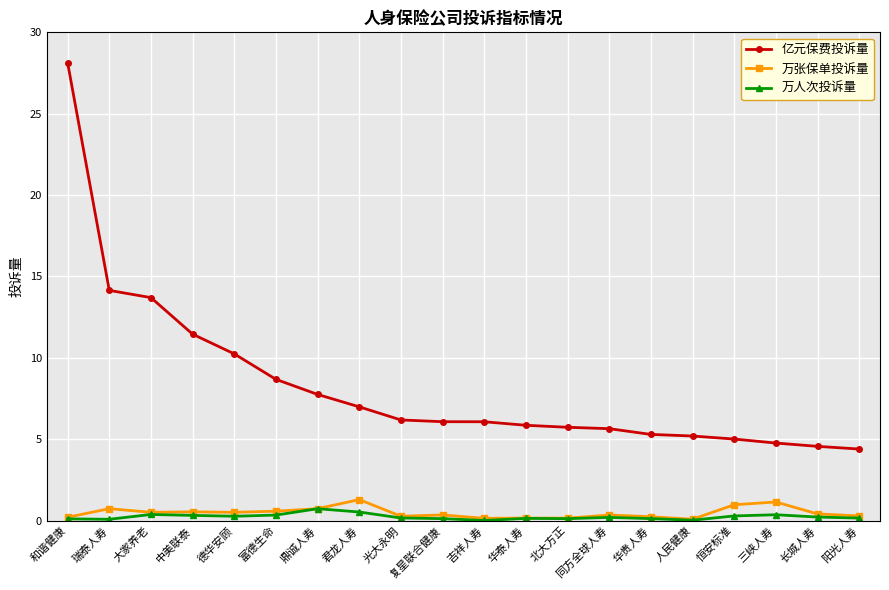

At which category does the chart reach its peak across all series?

和谐健康